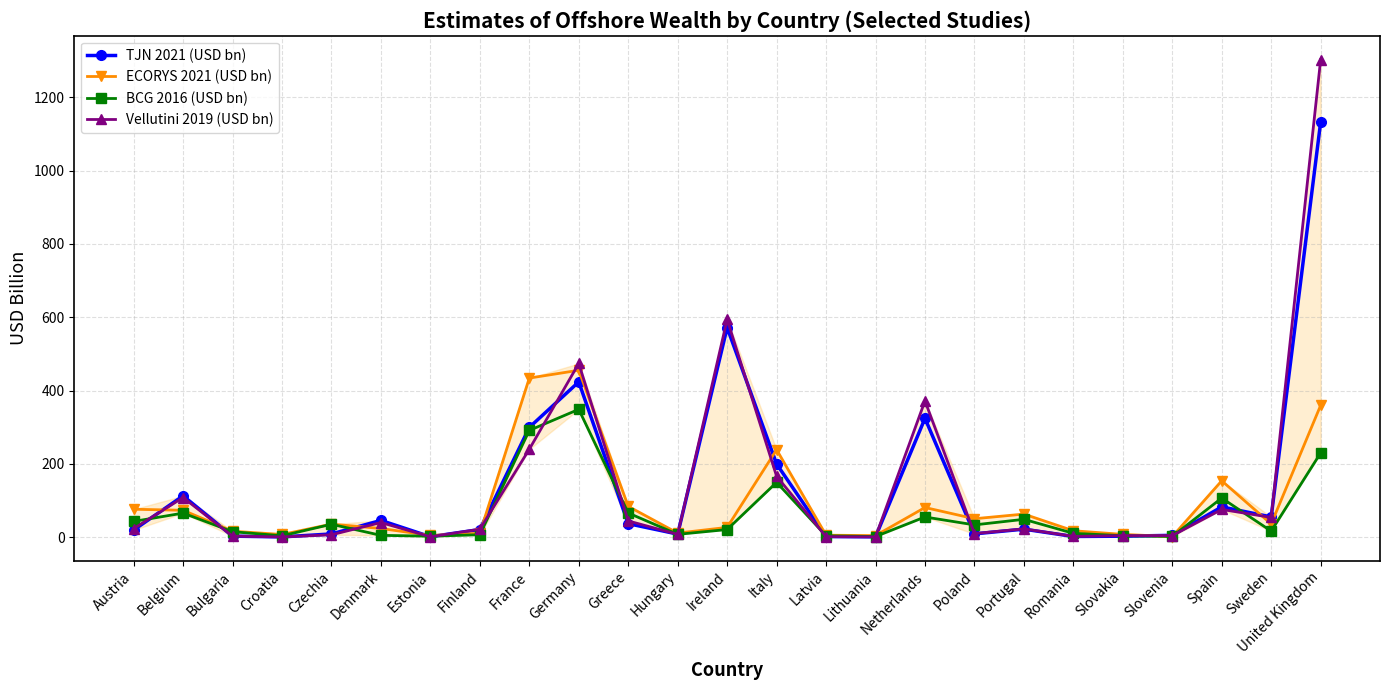

The value of Vellutini 2019 (USD bn) at Netherlands is 372.1. True or false?

True